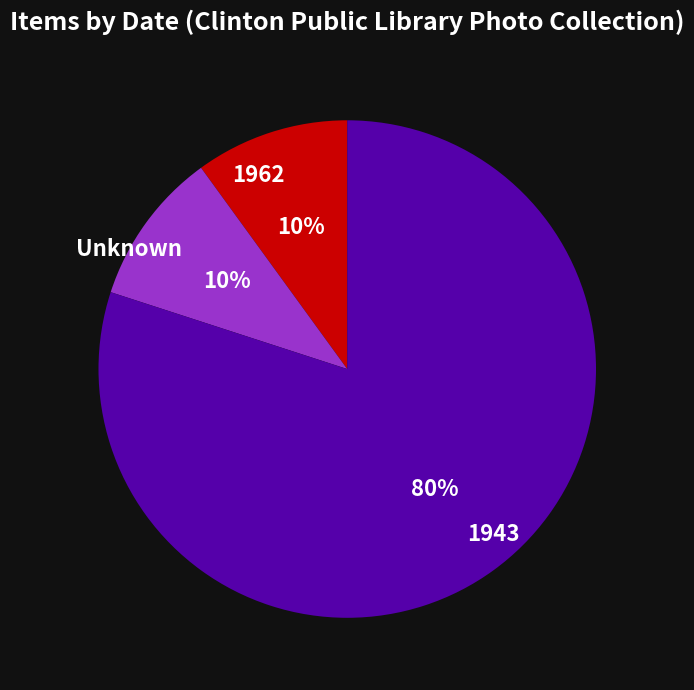

Is there a majority slice in this chart?

Yes